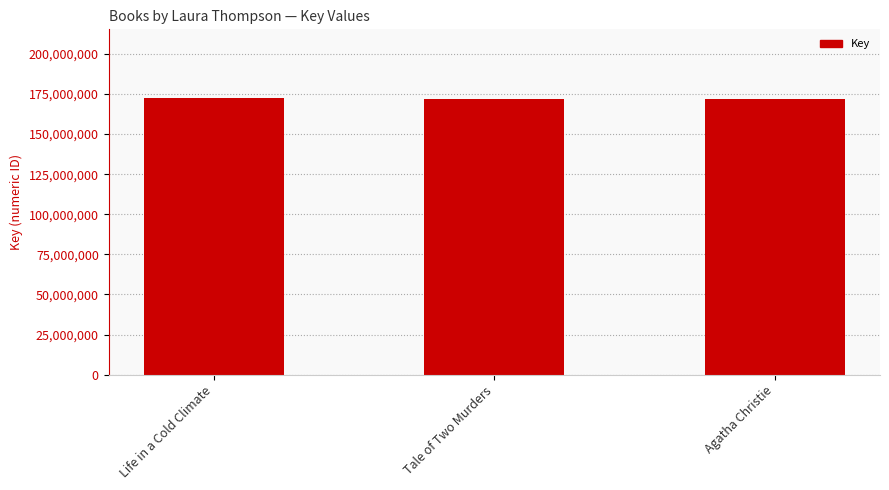

What is the greatest value displayed?

172272765